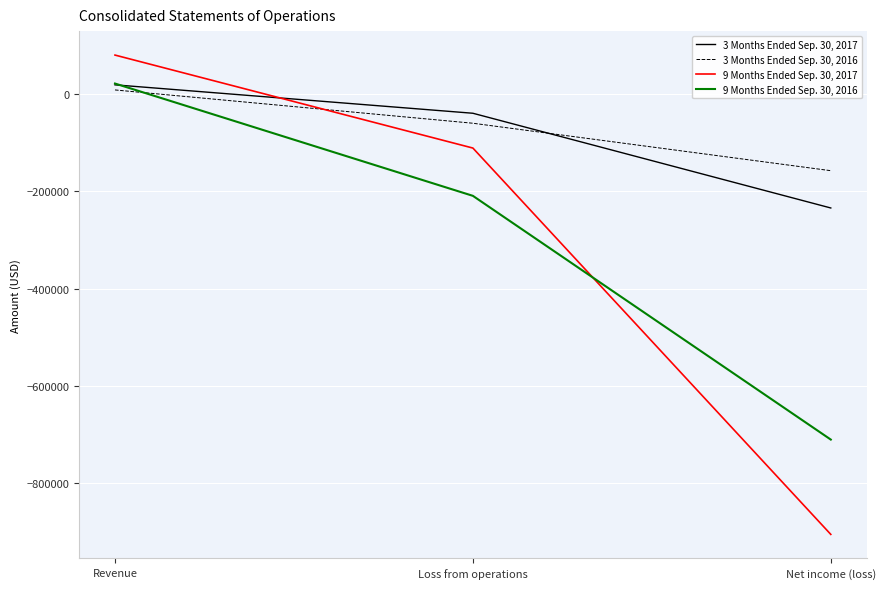

List the labels in order of 9 Months Ended Sep. 30, 2016 value, largest first.

Revenue, Loss from operations, Net income (loss)